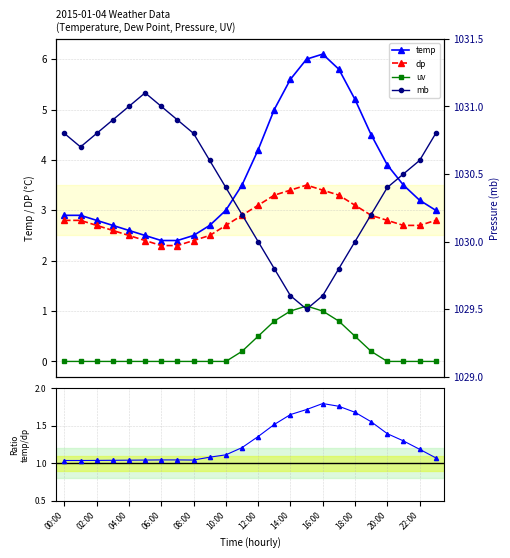

Is it true that temp equals 2.9 at 02:00?

True